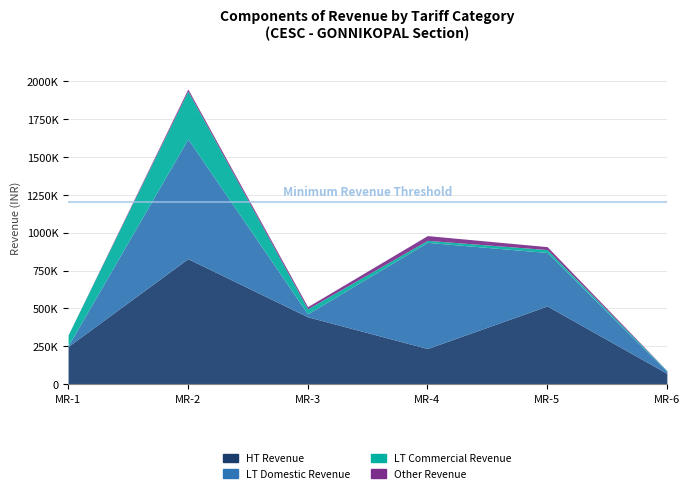

What is the maximum value for HT Revenue?

828508.4